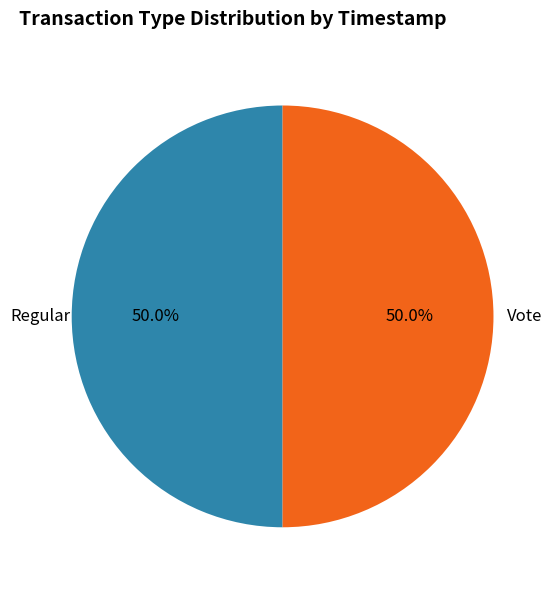

How many segments does this pie chart have?

2